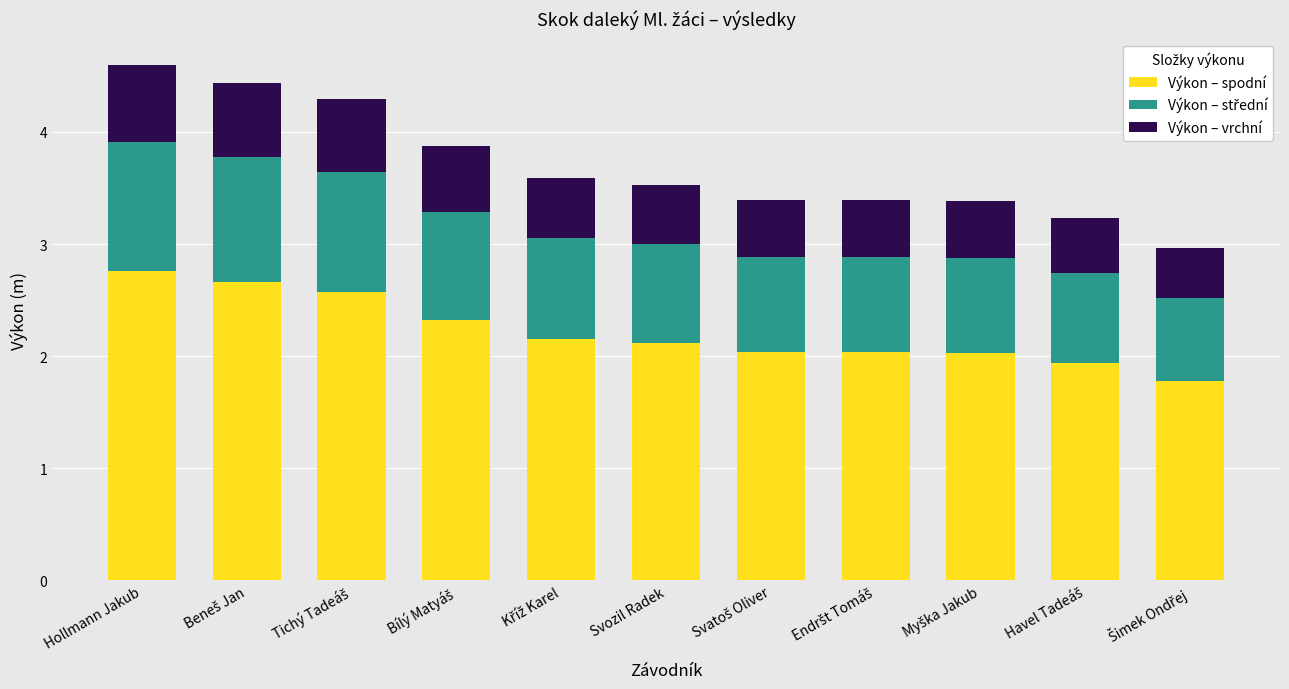

At which category is the sum across all series the highest?

Hollmann Jakub